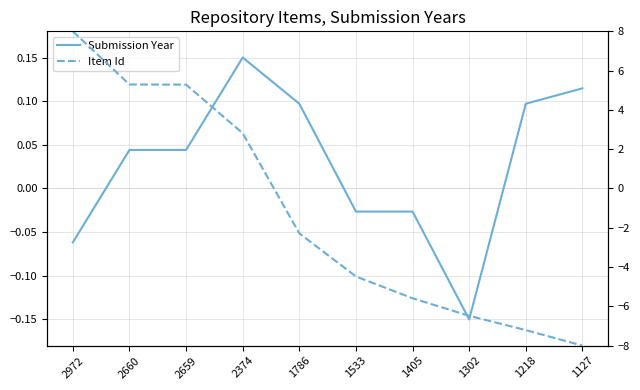

How many lines are shown in the chart?

2